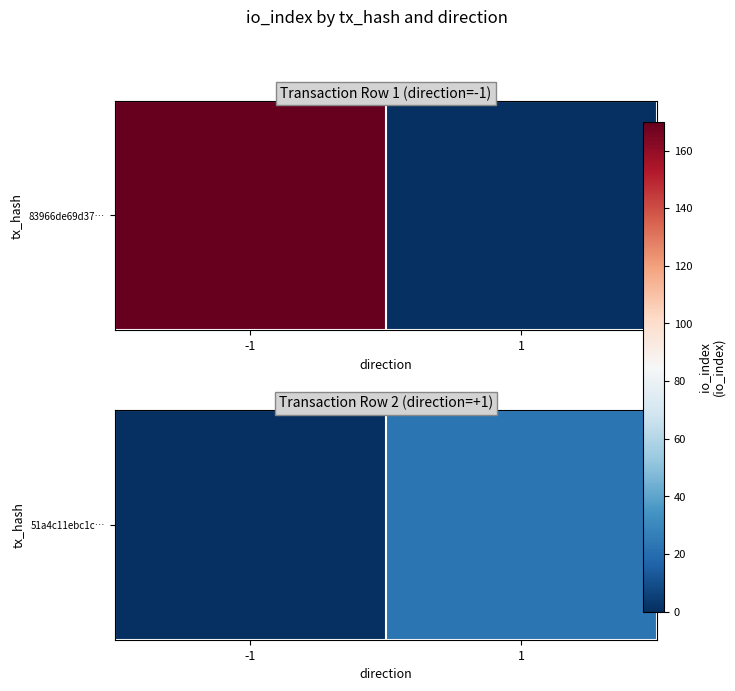

Which category has the lowest value across all series?

-1